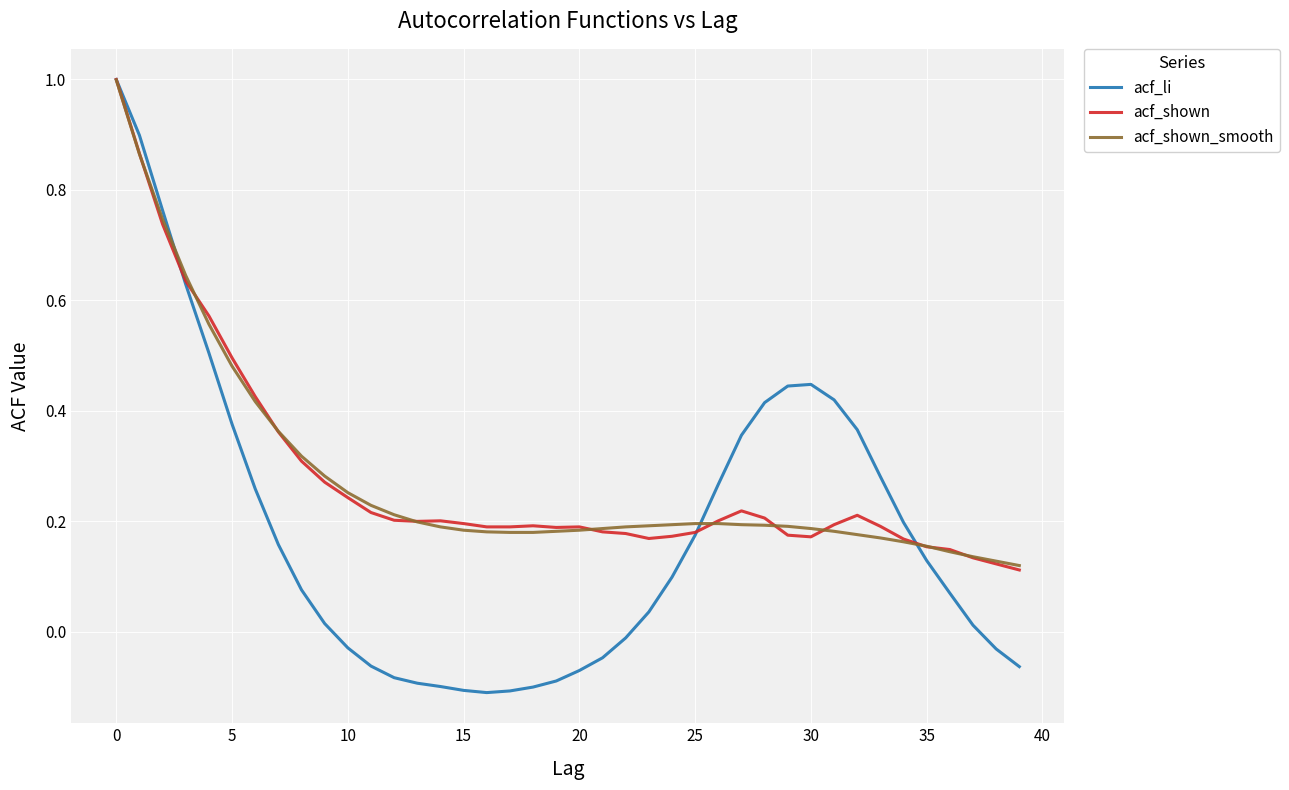

Which series has the largest range (max minus min)?

acf_li